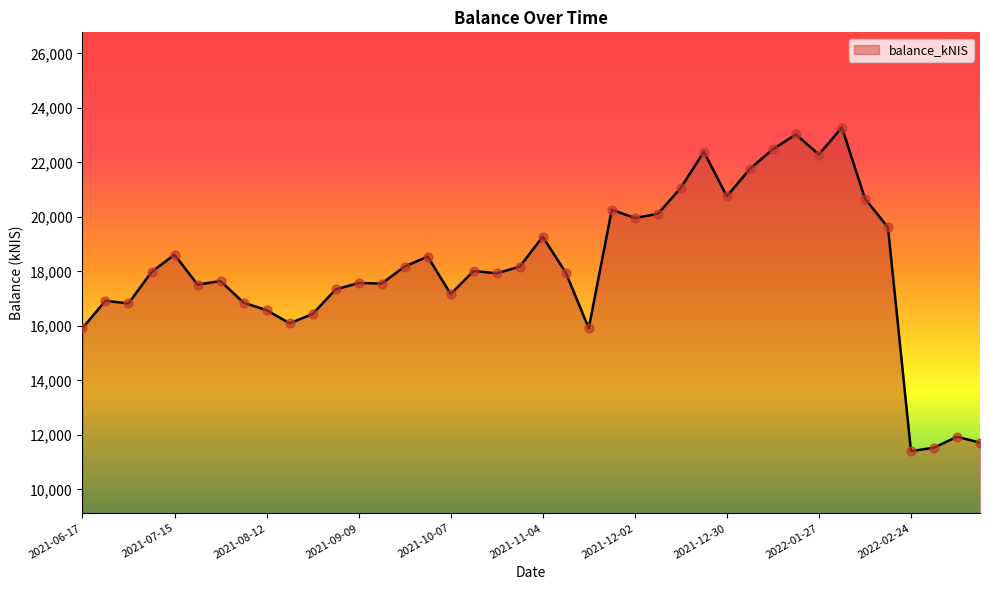

What is the smallest value displayed?

11407.7